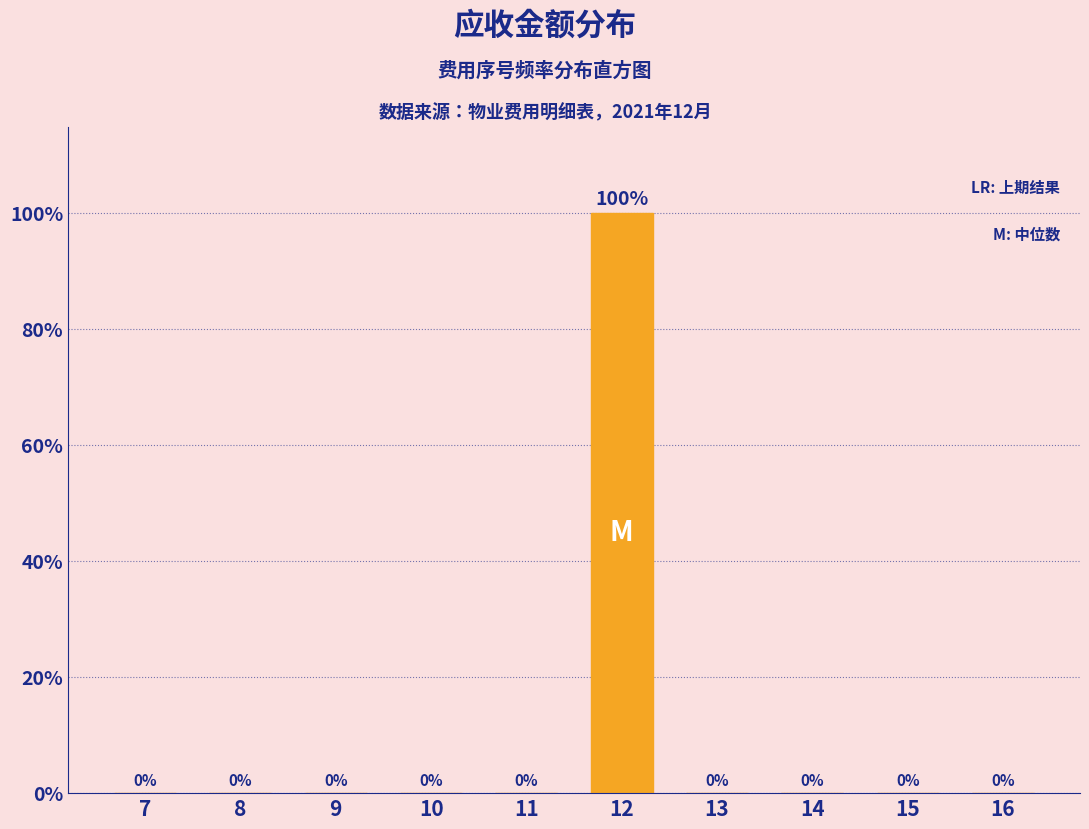

Reading left to right, transcribe all the data shown in this chart.

7=0	8=0	9=0	10=0	11=0	12=100	13=0	14=0	15=0	16=0